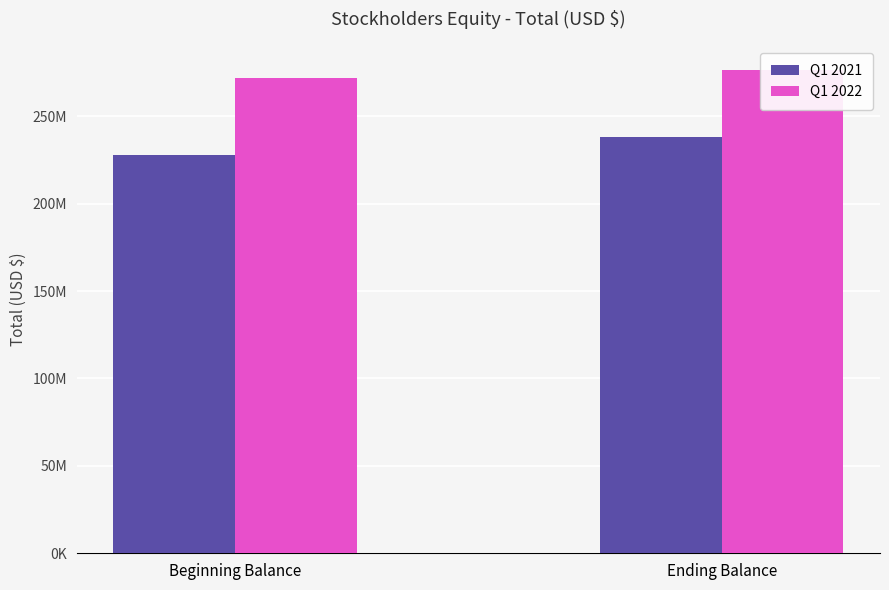

Reading left to right, list all the values displayed in this chart.

Q1 2021: Beginning Balance=227606000	Ending Balance=238124000
Q1 2022: Beginning Balance=272121000	Ending Balance=276503000